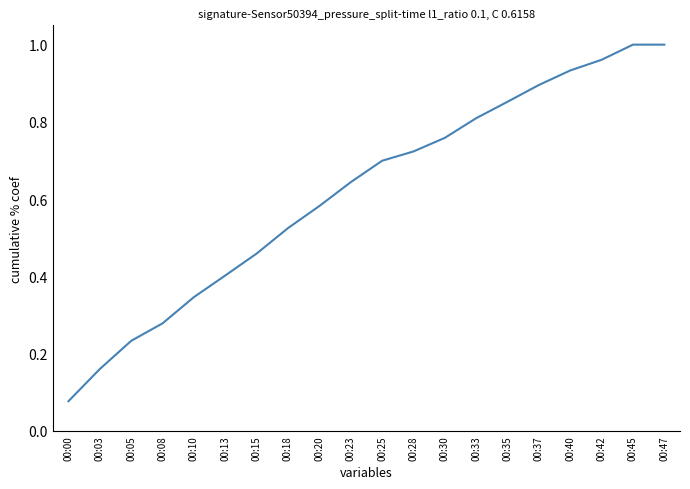

True or false: the data shows 0.2 at 00:13.

False